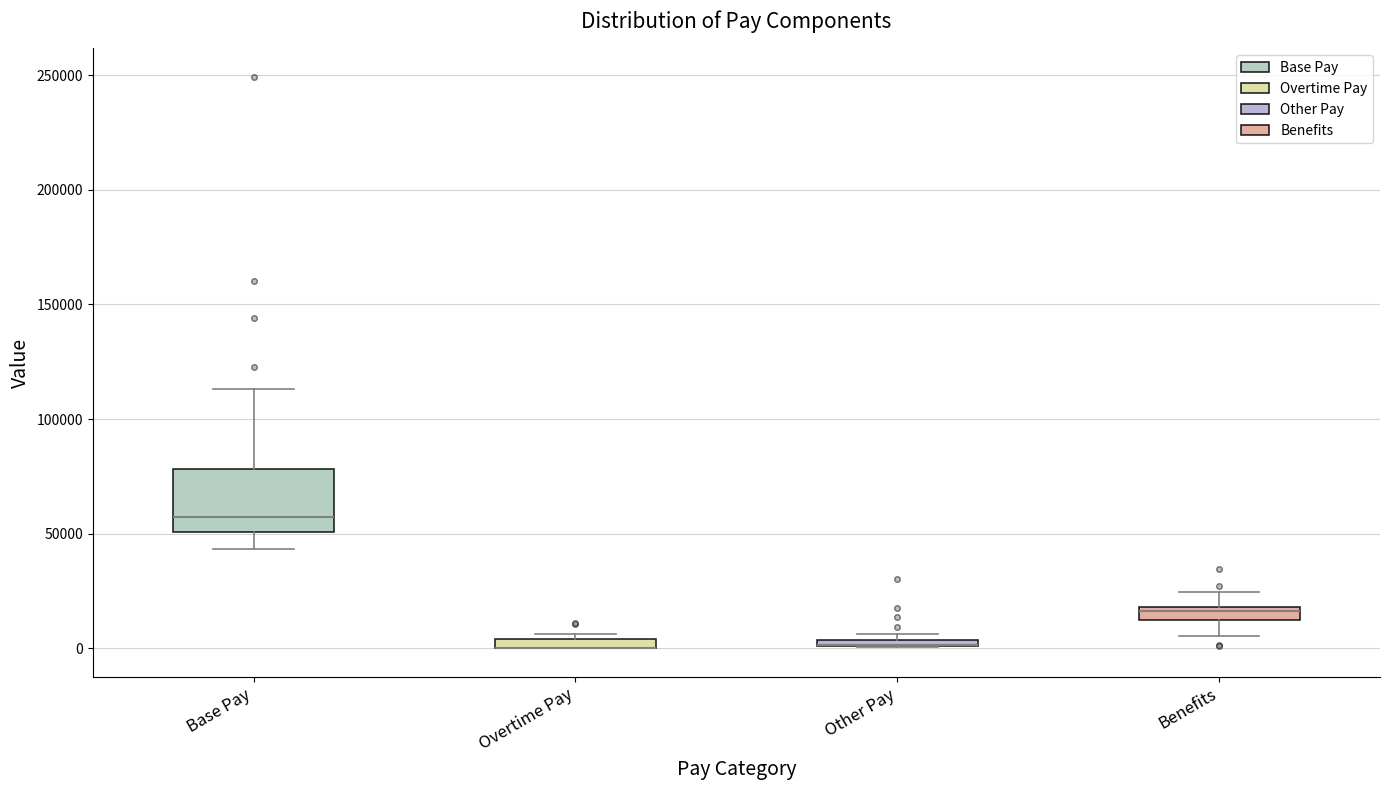

Where is the upper edge of the box for Base Pay on the y-axis? The values are not printed on the chart, so give them approximately, as read against the axis.

80000